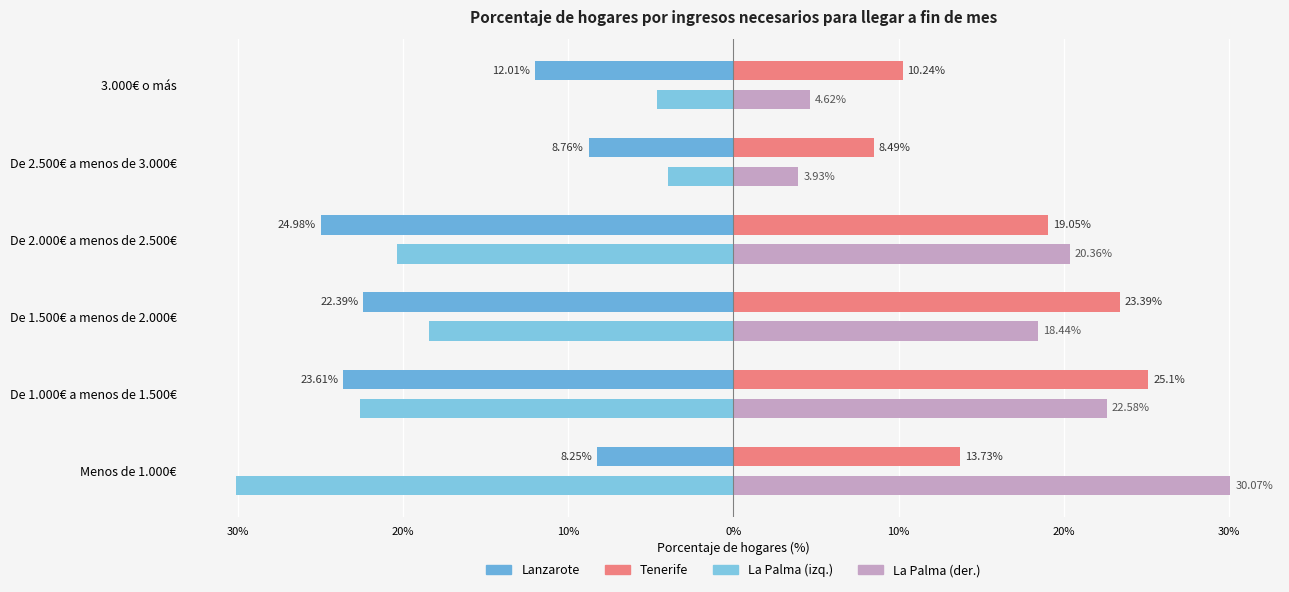

Which series has the widest spread of values?

La Palma (izq.)